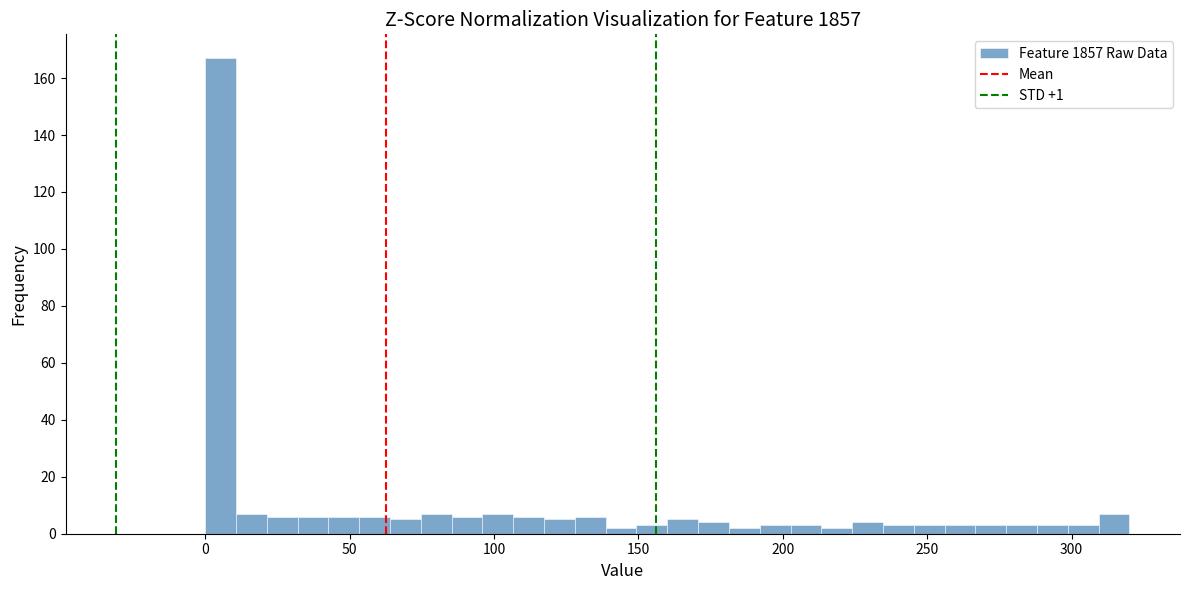

Read against the x-axis, roughly where is the centre of the tallest bar?

5